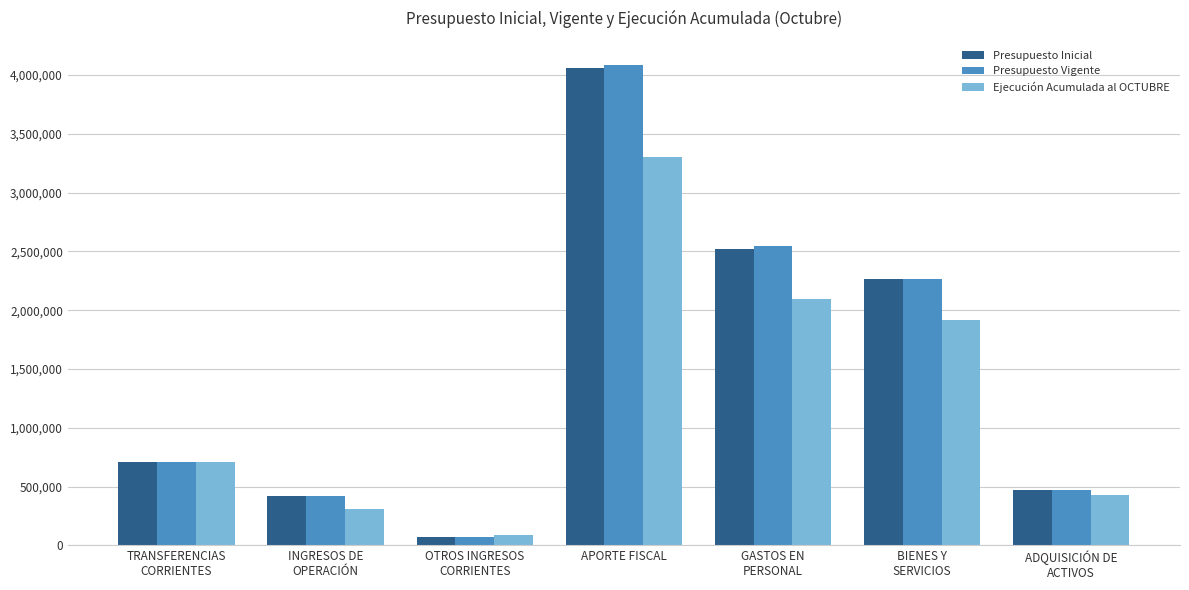

Which series has the widest spread of values?

Presupuesto Vigente